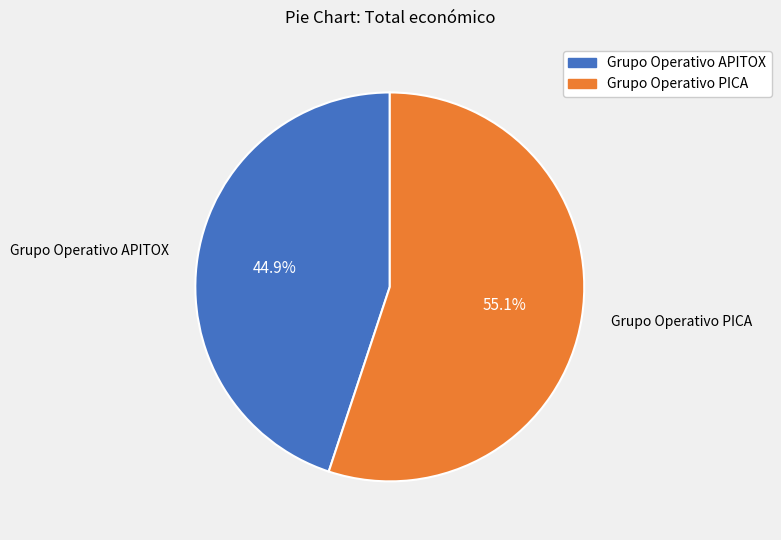

How much of the chart is everything except Grupo Operativo APITOX?

55.1%